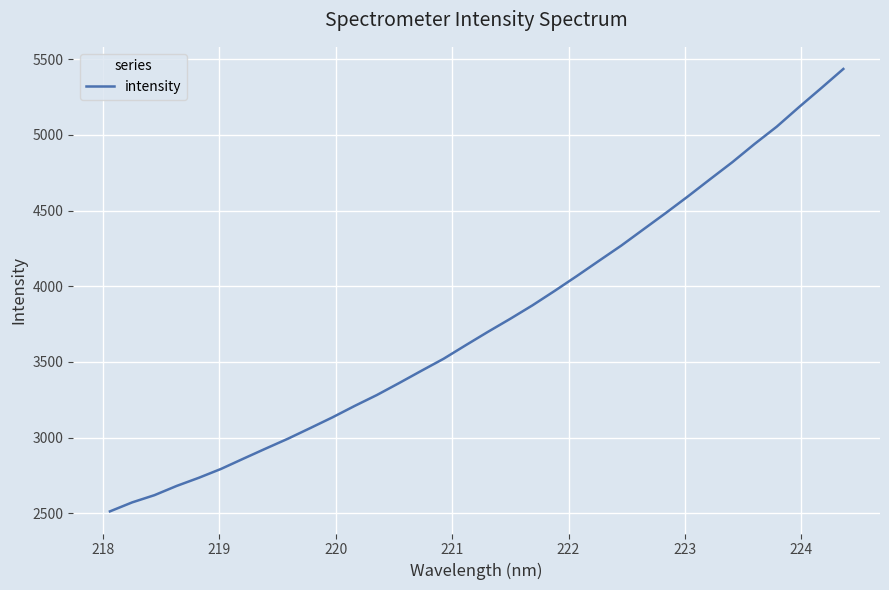

Does the chart have visible grid lines?

Yes